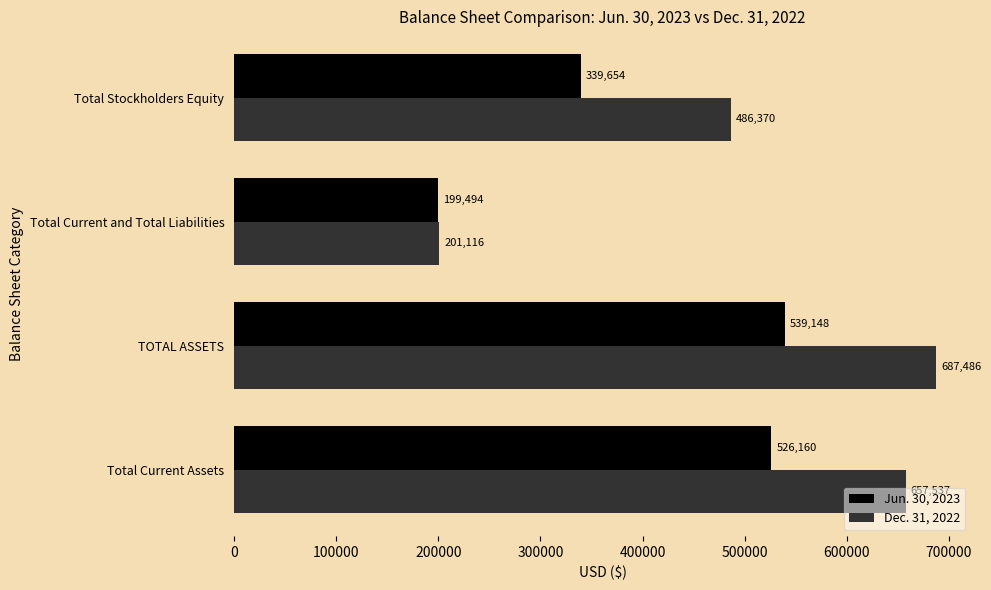

Rank the series at Total Current and Total Liabilities from lowest to highest value.

Jun. 30, 2023, Dec. 31, 2022